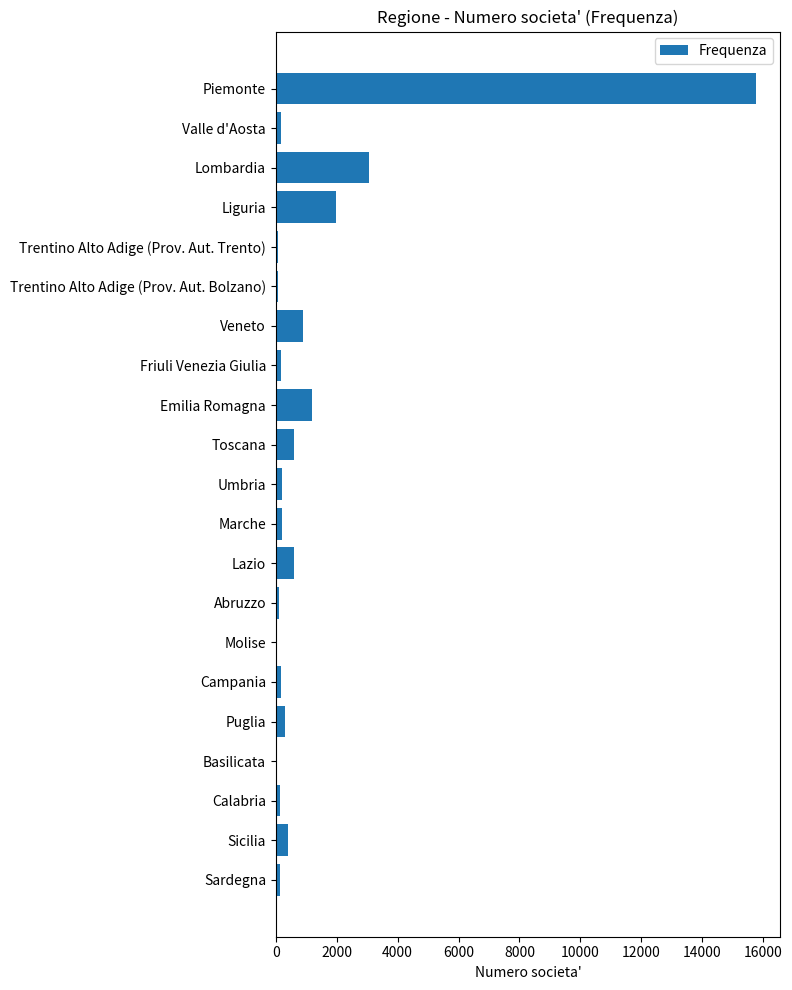

What is the maximum value shown in the chart?

15765